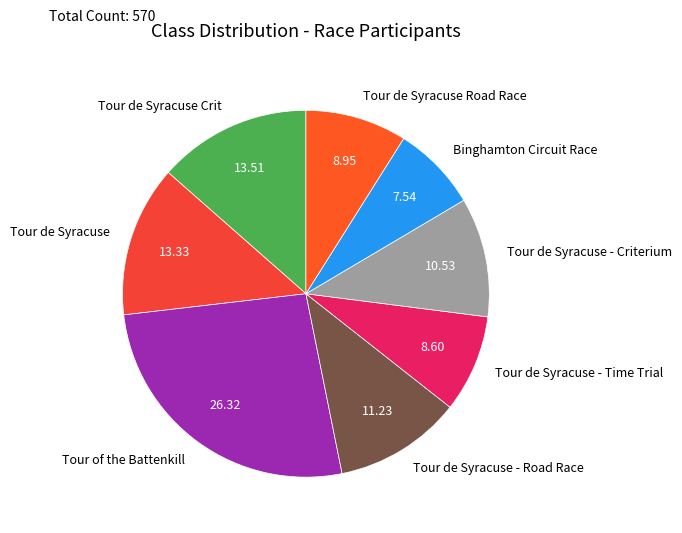

Which slice is the smallest?

Binghamton Circuit Race